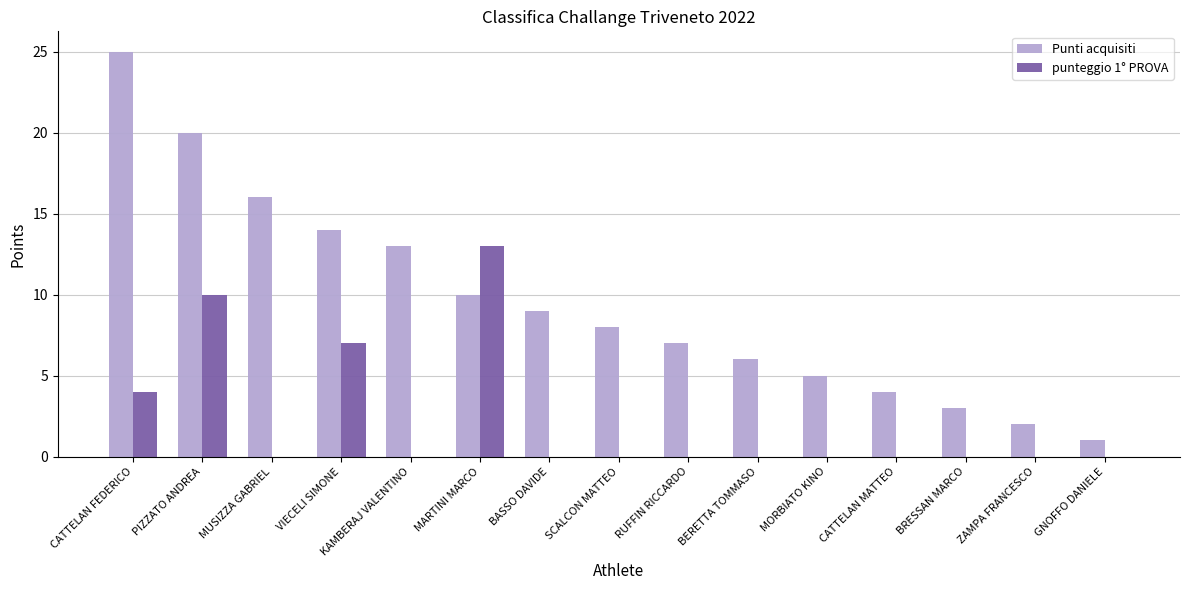

Reading right to left, list all the values displayed in this chart.

Punti acquisiti: 1	2	3	4	5	6	7	8	9	10	13	14	16	20	25
punteggio 1° PROVA: 0	0	0	0	0	0	0	0	0	13	0	7	0	10	4